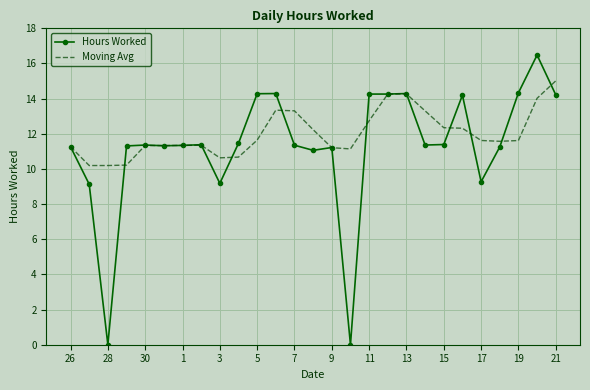

What is the maximum value shown in the chart?

16.5